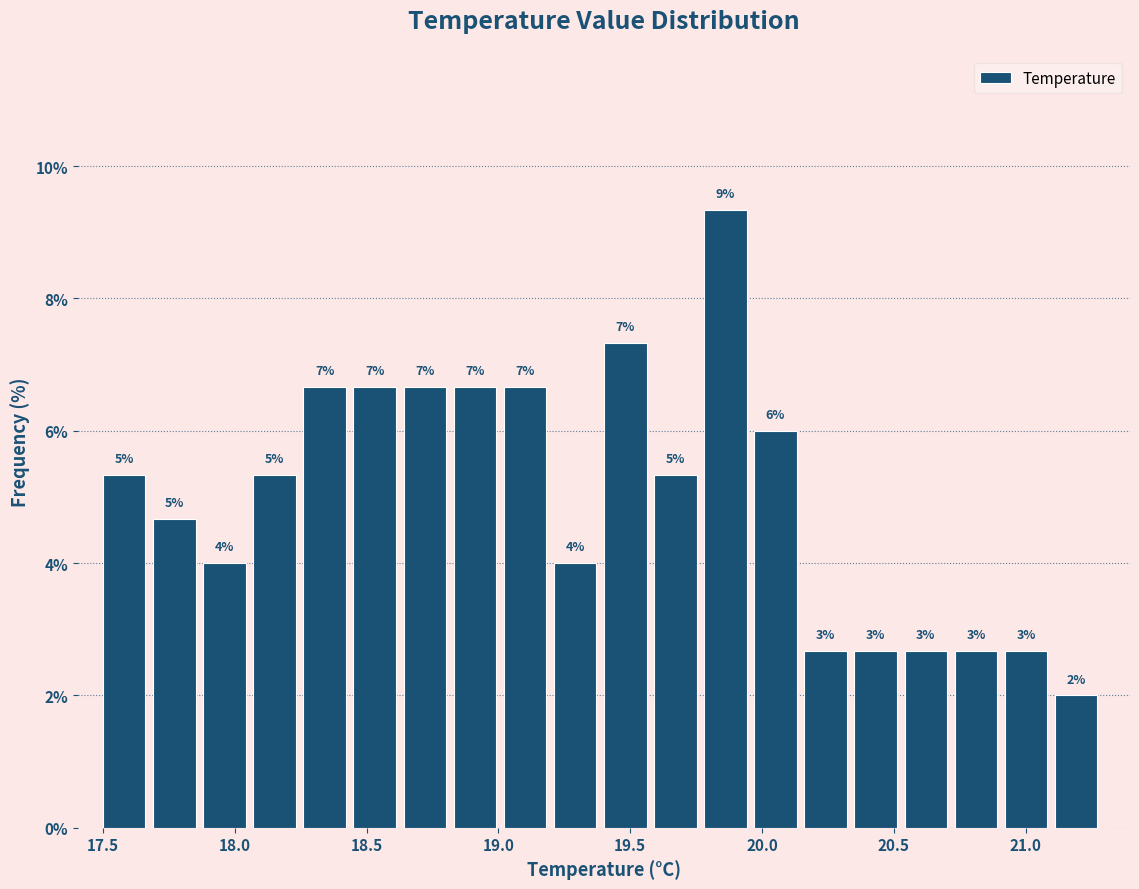

Around what value on the x-axis is the tallest bar? Give the approximate position of its centre, as read against the axis.

19.85